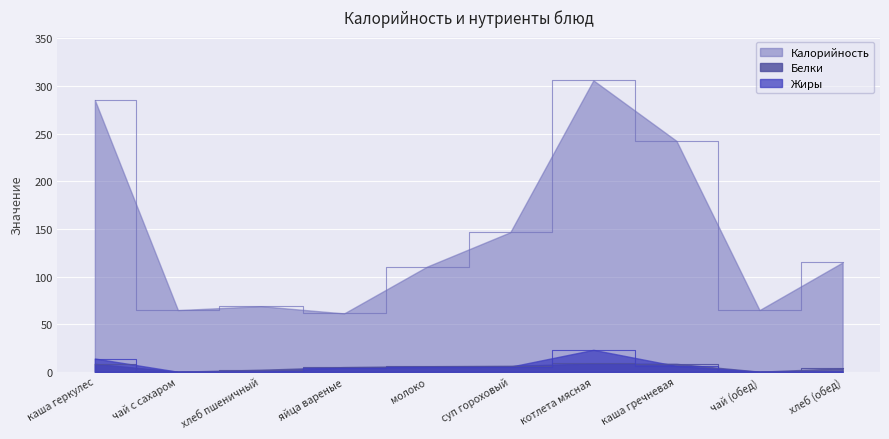

Between каша геркулес and молоко, which series saw the biggest shift?

Калорийность